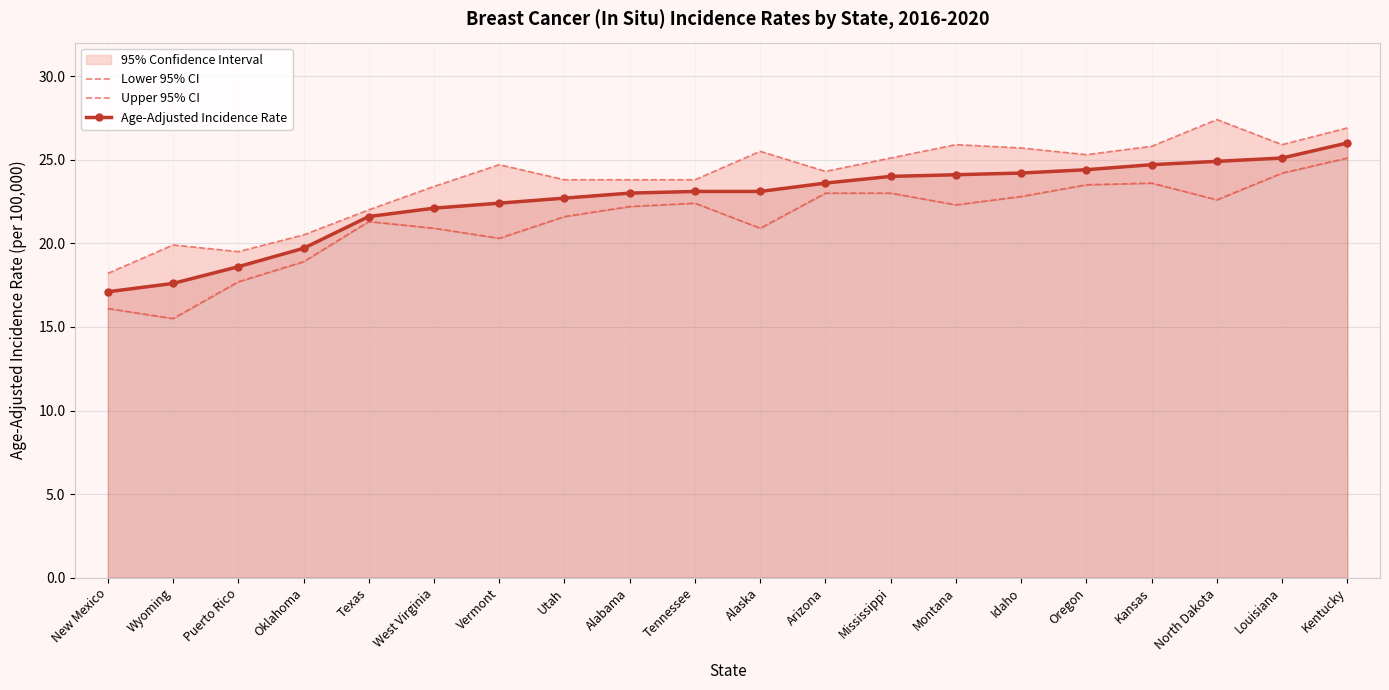

The Lower 95% CI series shows 18.9 at Oklahoma. True or false?

True